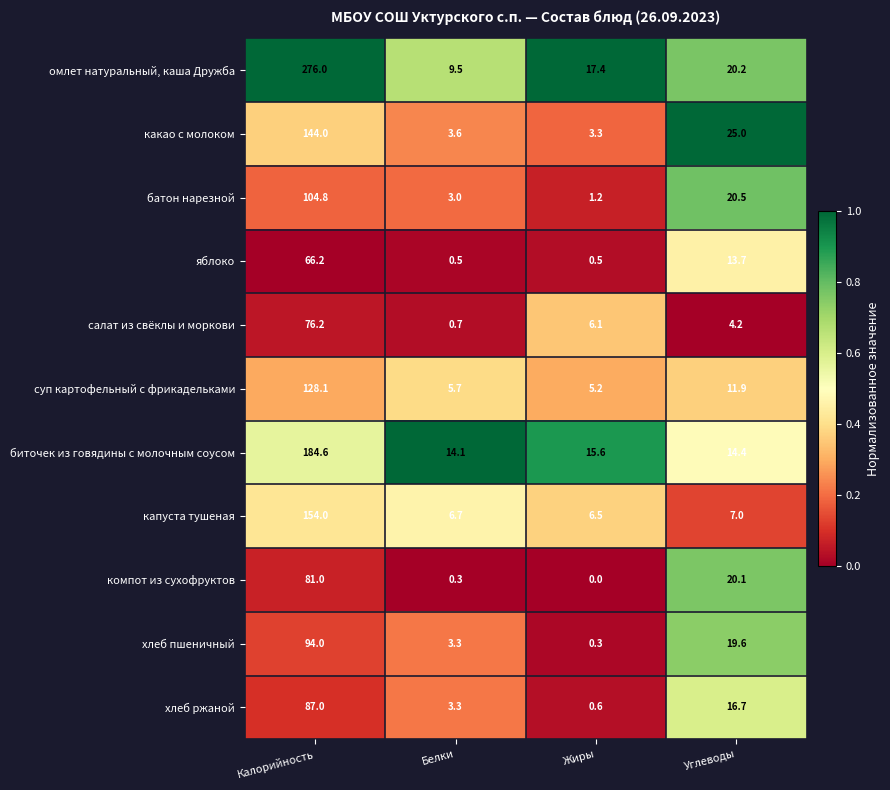

Between Белки and Жиры, which series saw the biggest shift?

омлет натуральный, каша Дружба